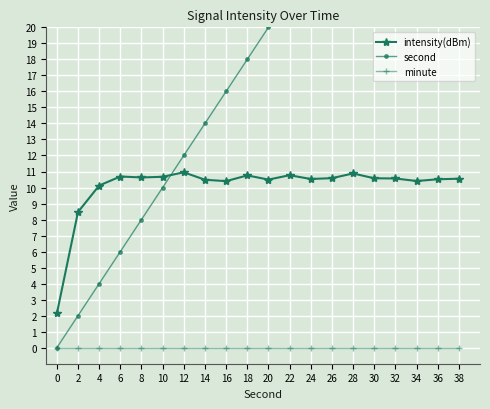

Between 20 and 28, which series saw the biggest shift?

second